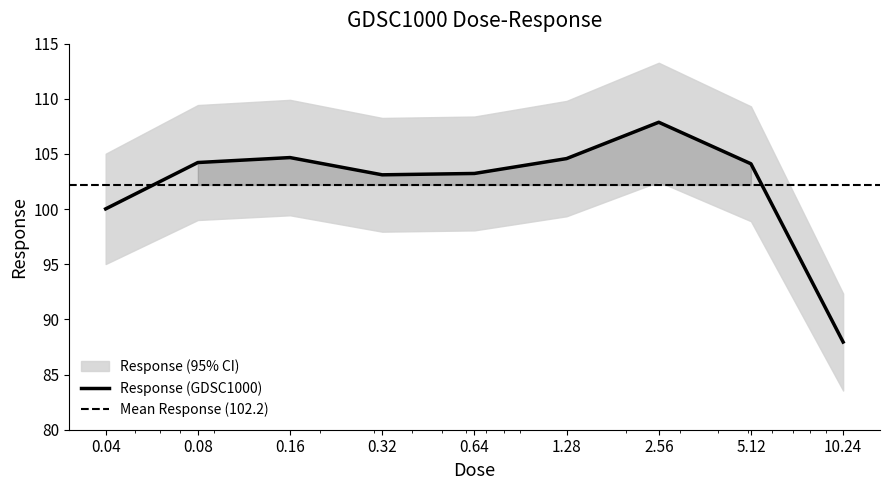

What is the difference between the maximum and minimum values?

19.9